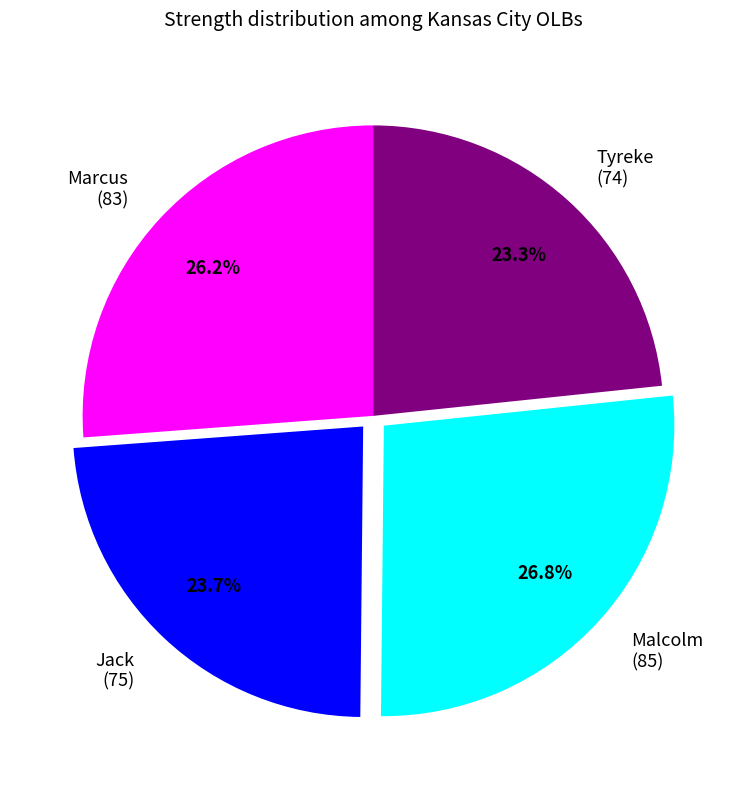

Between Jack (75) and Marcus (83), which is larger?

Marcus (83)